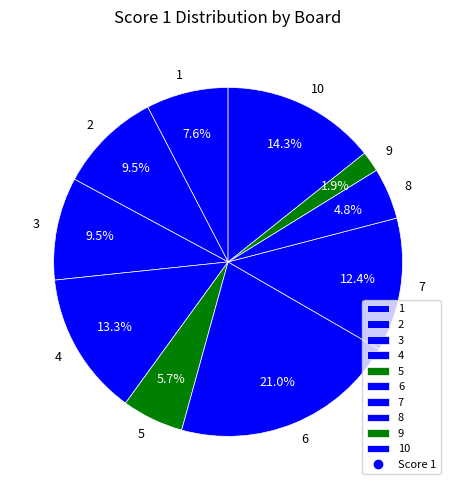

Which slice is the largest?

6